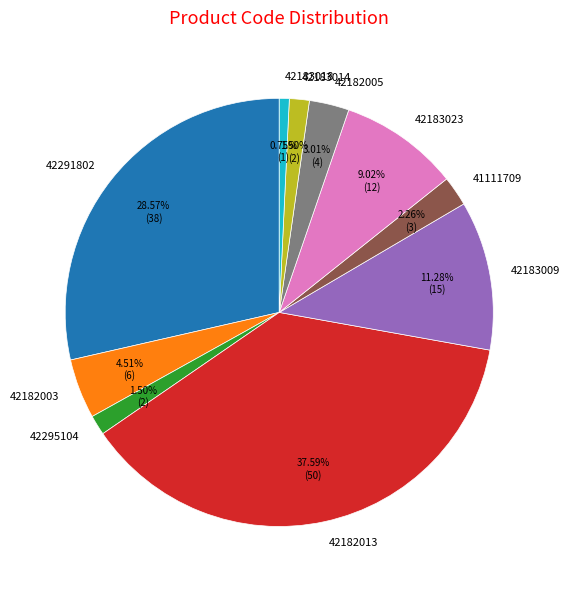

Is there a majority slice in this chart?

No